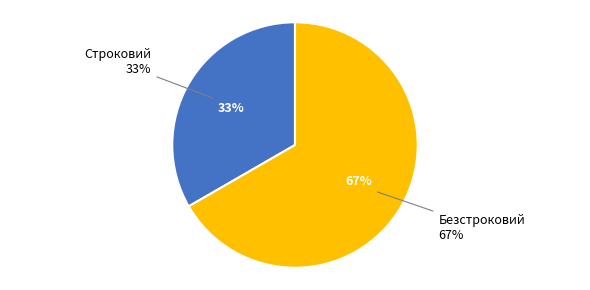

What is the smallest slice in the pie chart?

Строковий